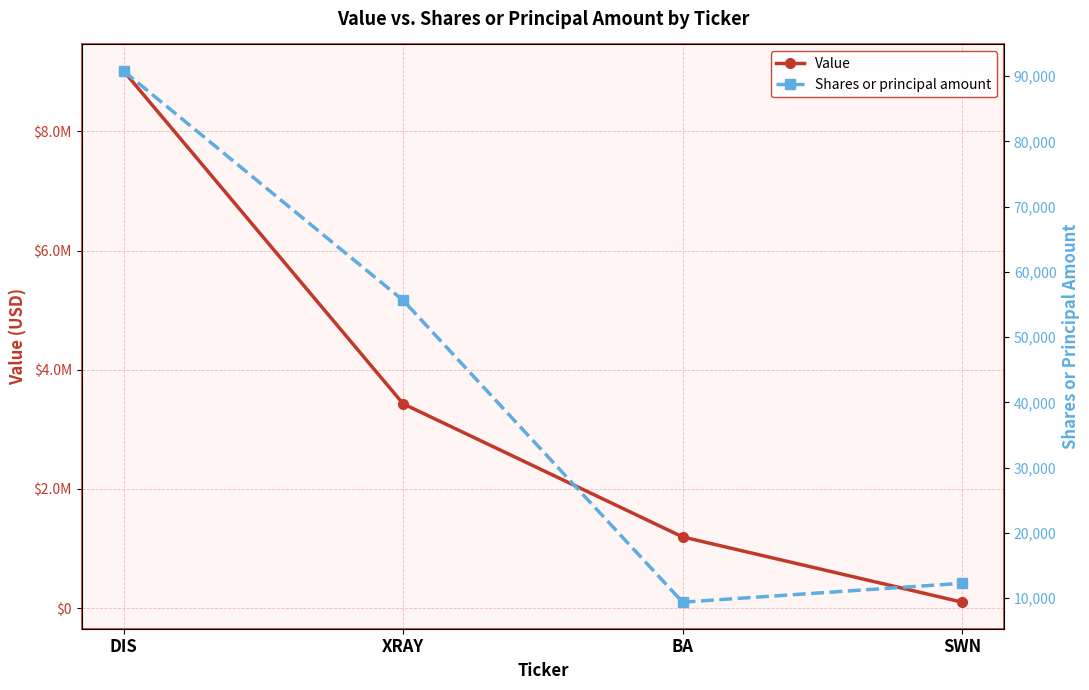

True or false: Value and Shares or principal amount intersect in this chart.

False